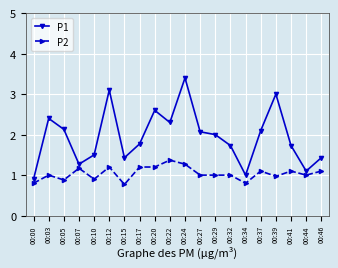

What are all the series names shown in the legend?

P1, P2